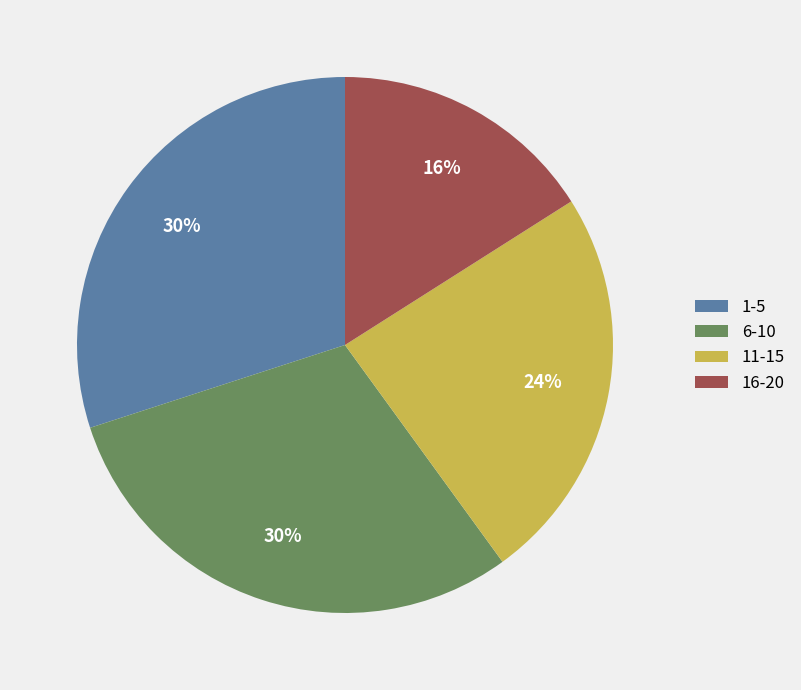

Is there a majority slice in this chart?

No